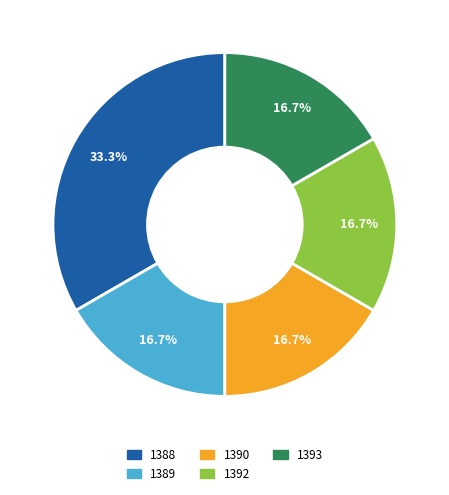

To the nearest percent, what is the average slice percentage?

20%